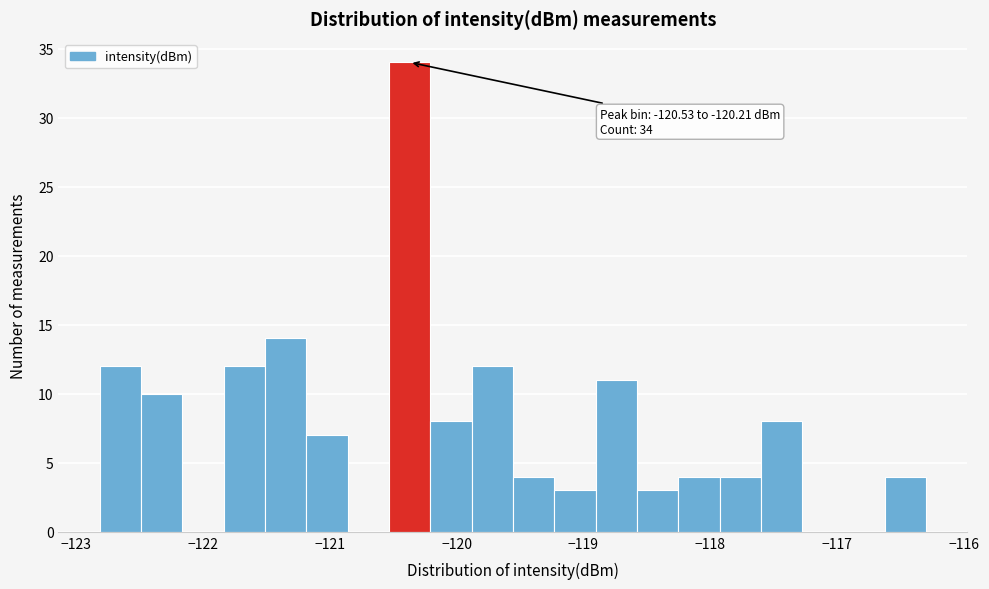

Around what value on the x-axis is the tallest bar? Give the approximate position of its centre, as read against the axis.

-120.4